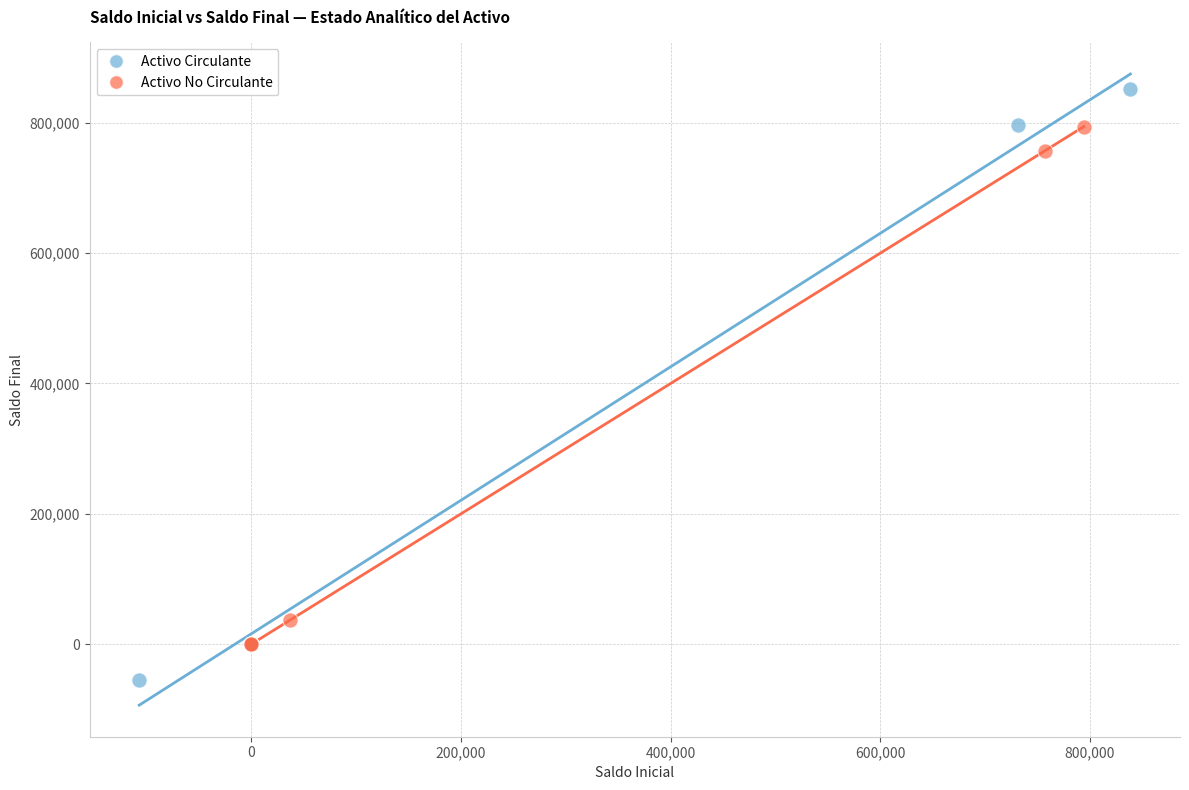

What are all the series names shown in the legend?

Activo Circulante, Activo No Circulante